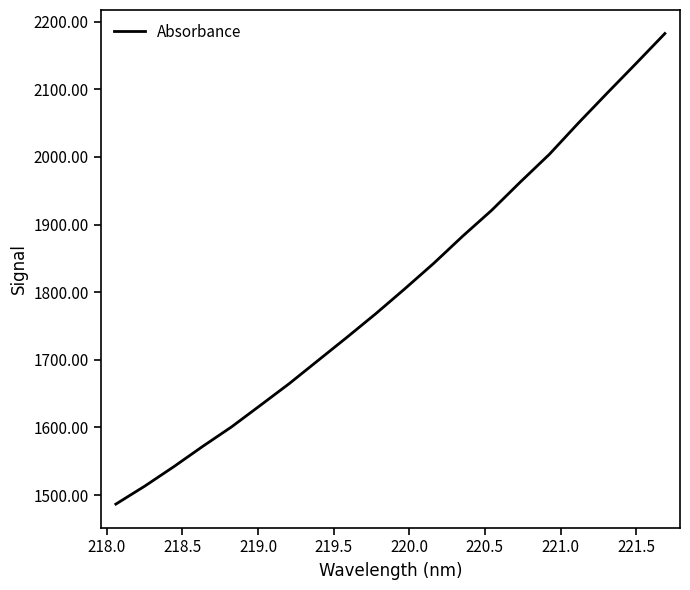

What is the greatest value displayed?

2182.5